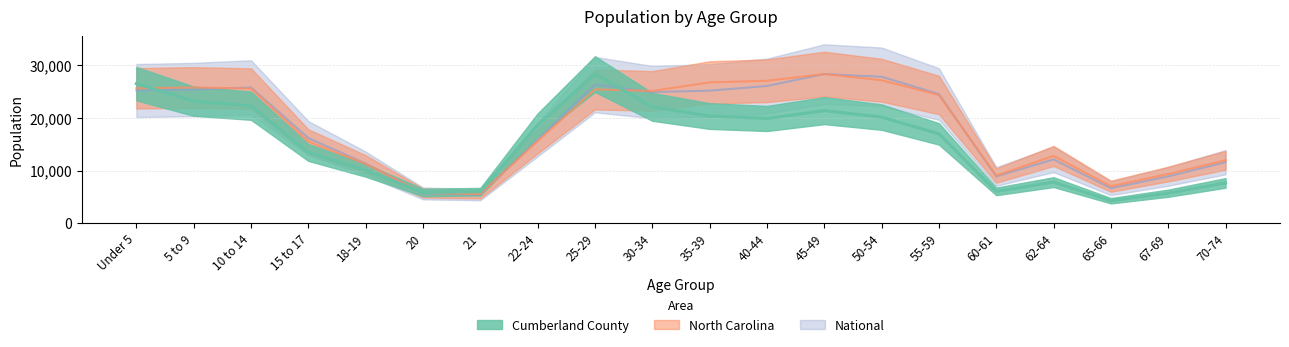

True or false: North Carolina has a value of 4786.4 at 62-64.

False